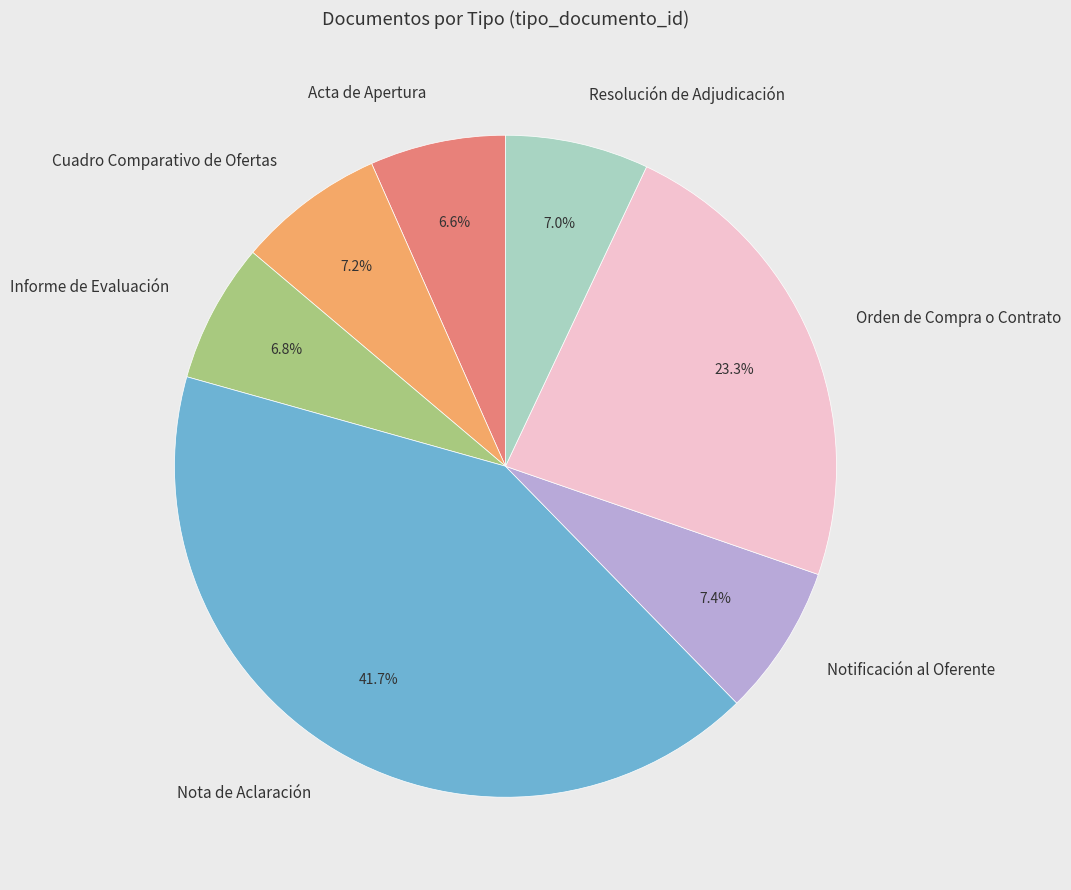

What percentage is NOT represented by Cuadro Comparativo de Ofertas?

92.8%